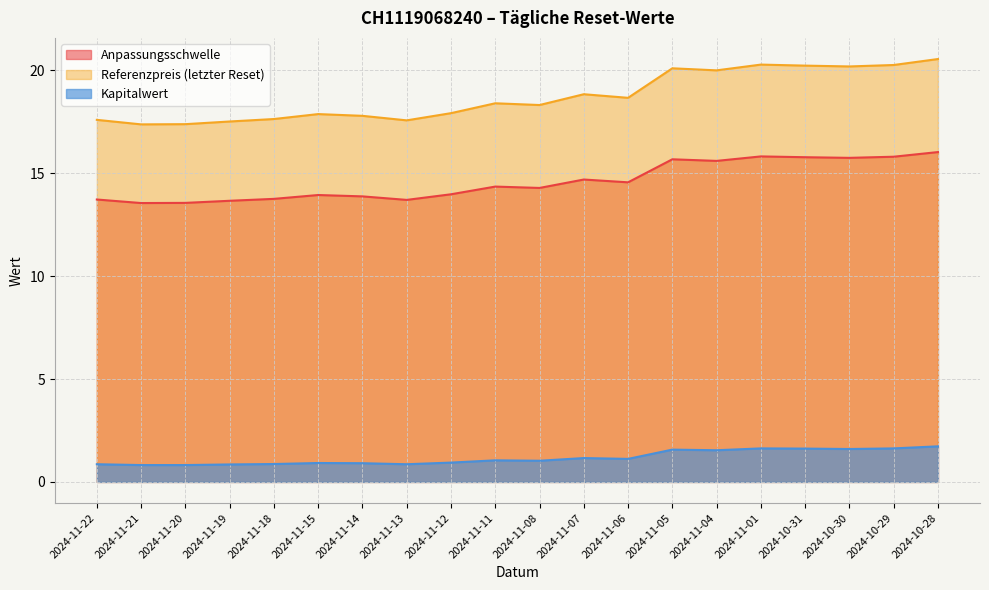

Which label corresponds to the largest value in the chart?

2024-10-28